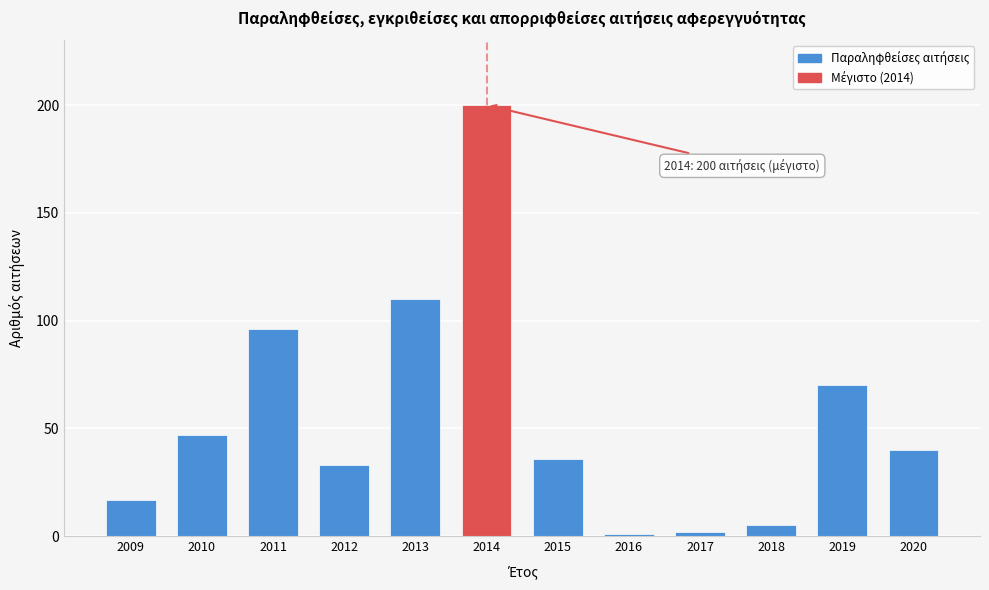

Reading left to right, list all the values displayed in this chart.

2009=17	2010=47	2011=96	2012=33	2013=110	2014=200	2015=36	2016=1	2017=2	2018=5	2019=70	2020=40